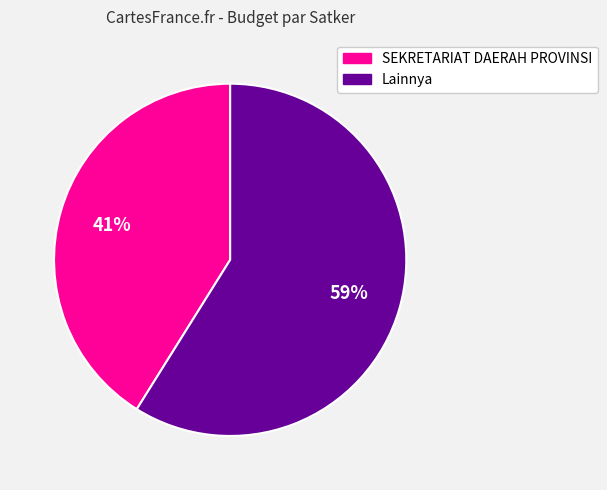

To the nearest percent, what is the average slice percentage?

50%